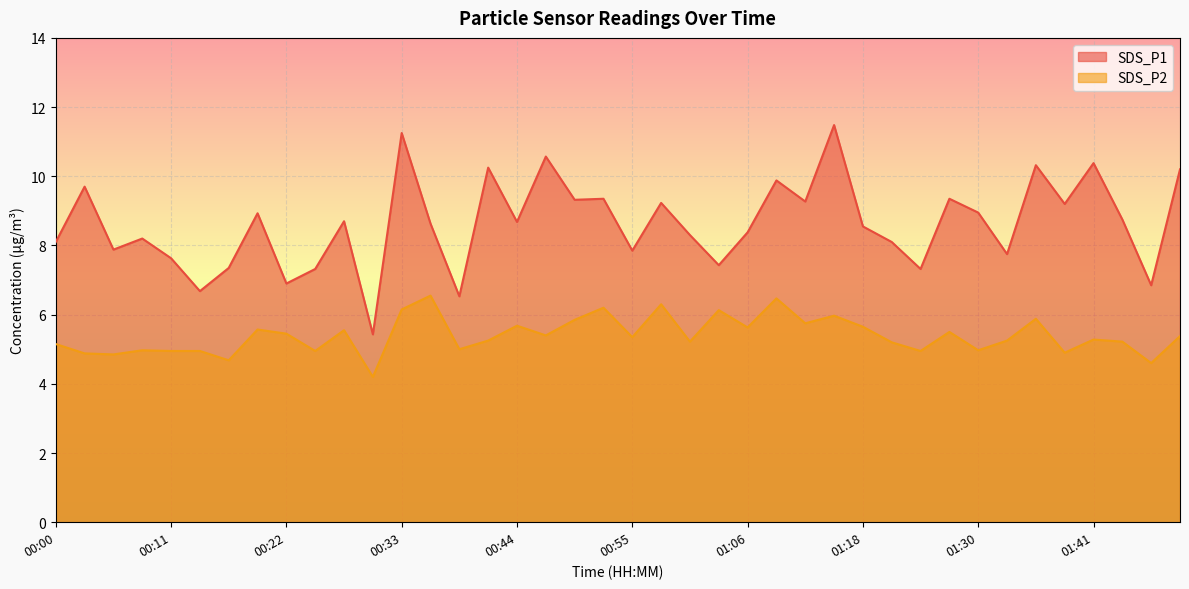

The value of SDS_P1 at 01:06 is 8.4. True or false?

True